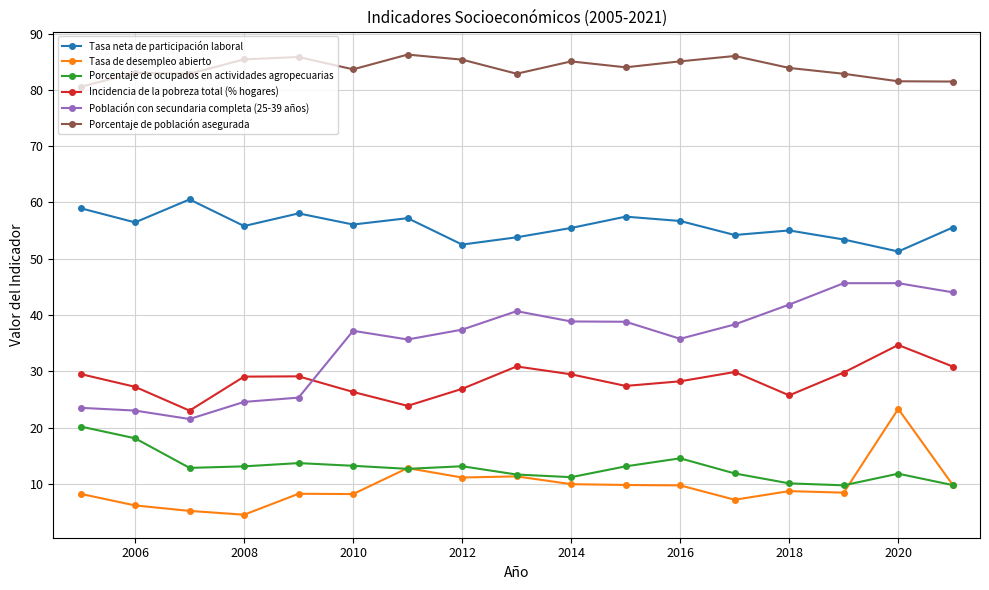

True or false: Porcentaje de ocupados en actividades agropecuarias has more than 0 points higher than both neighbors.

True